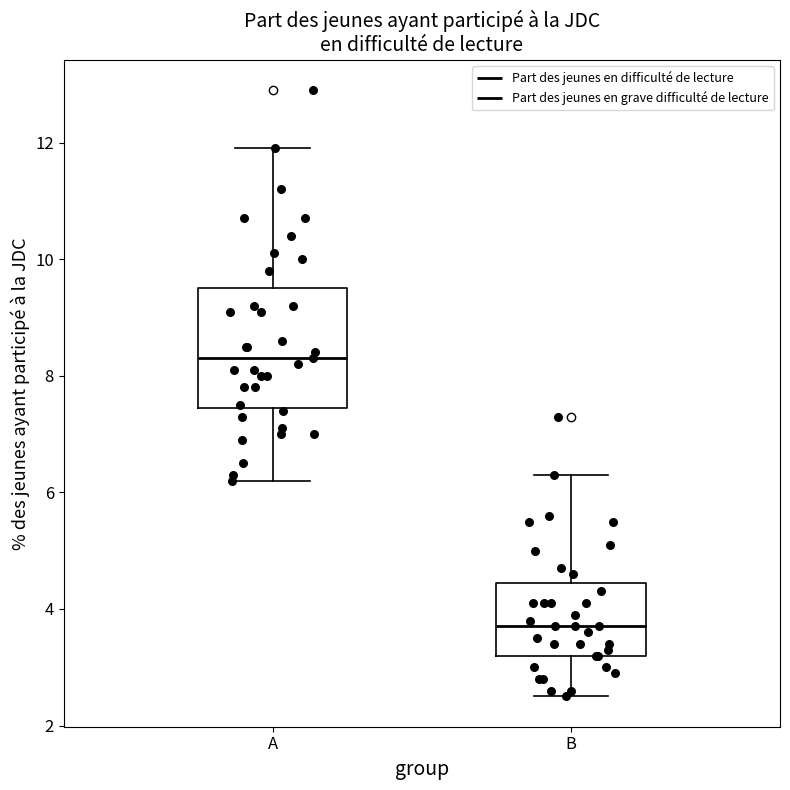

Which box has the lowest median line?

B